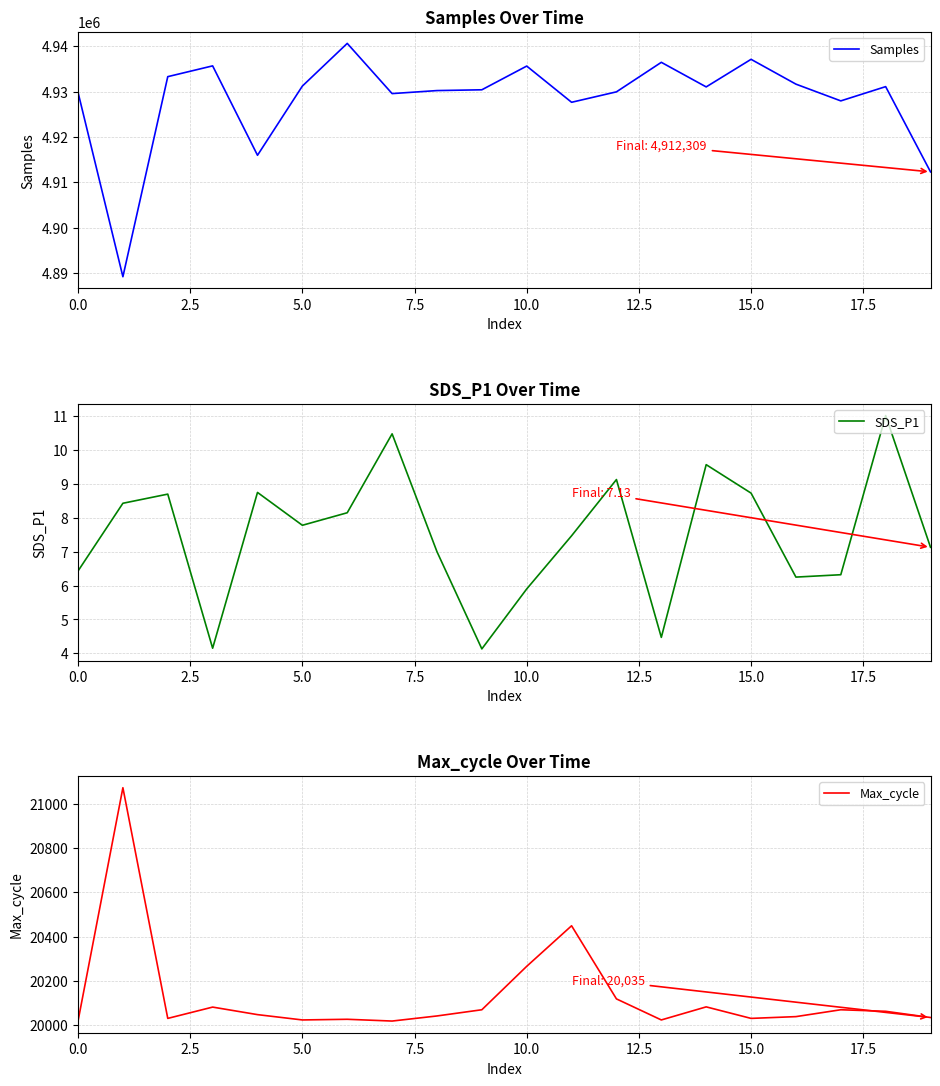

Rank the series by their maximum value, from lowest to highest.

SDS_P1, Max_cycle, Samples